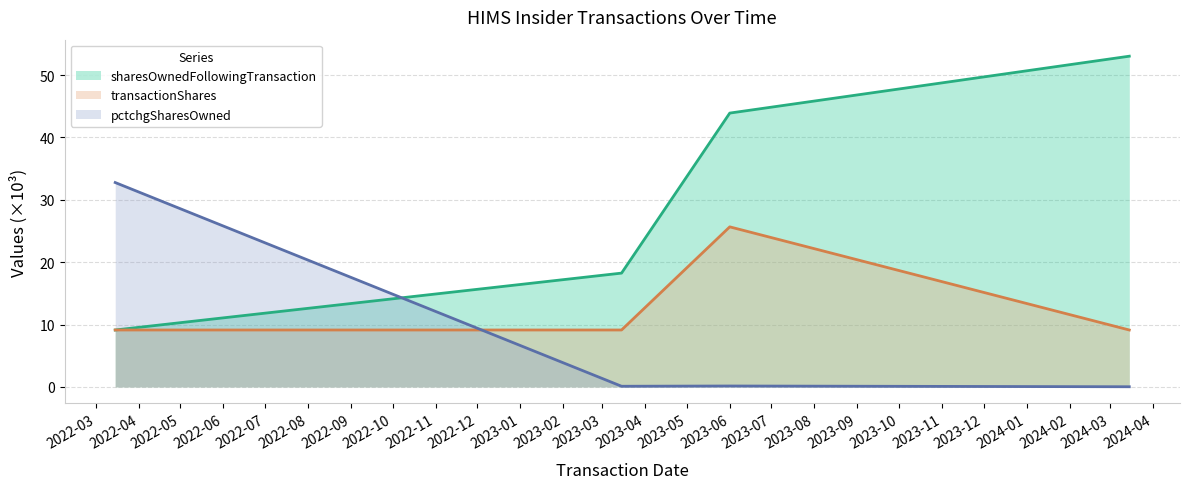

Between which two adjacent categories do sharesOwnedFollowingTransaction and pctchgSharesOwned first intersect?

2022-03-15 and 2023-03-15